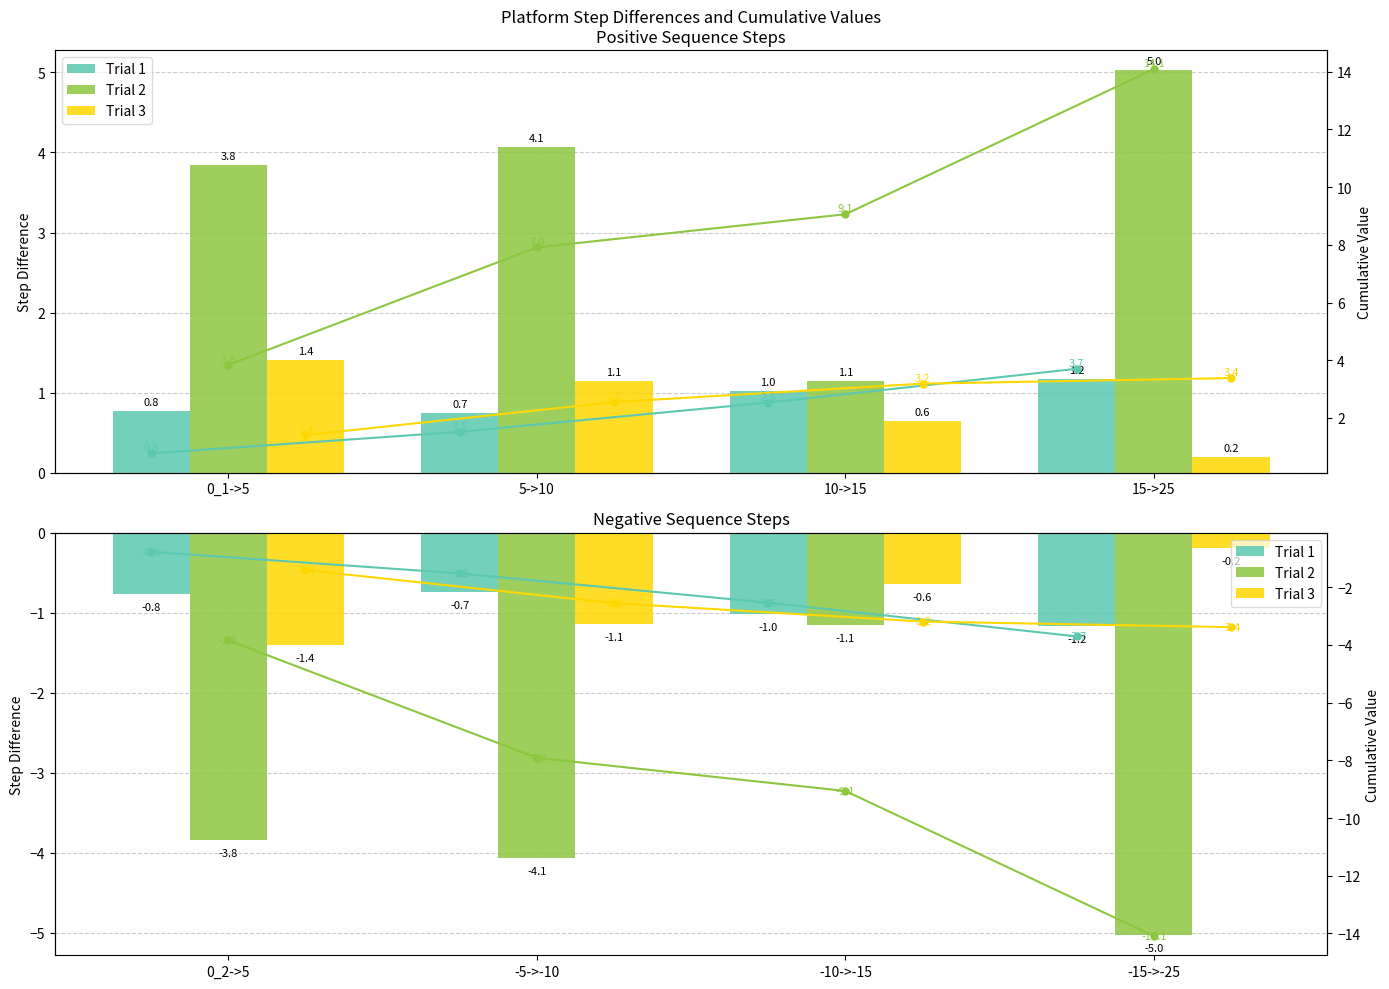

Are the bars horizontal?

No